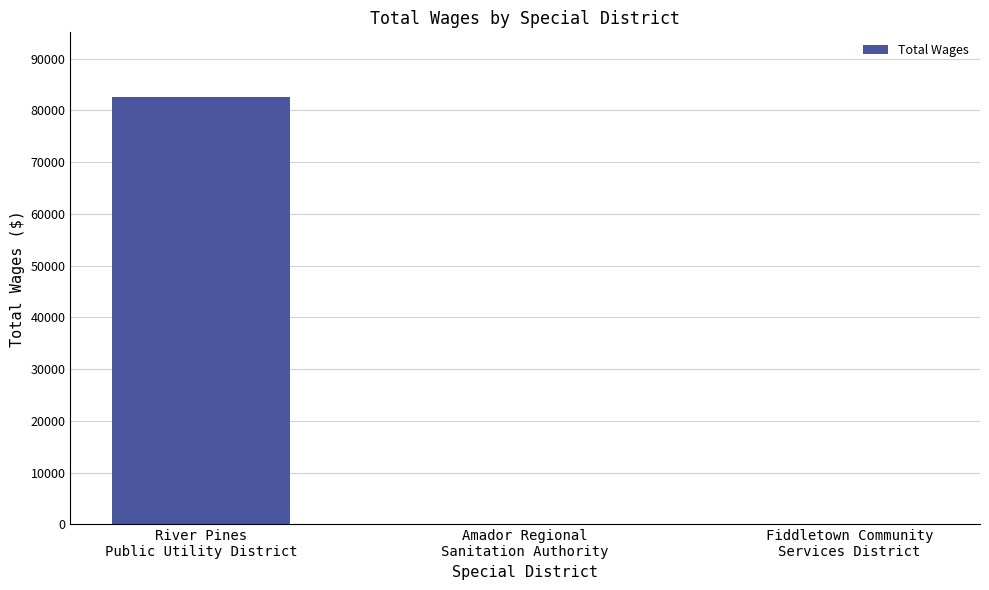

How many series are shown in this chart?

1